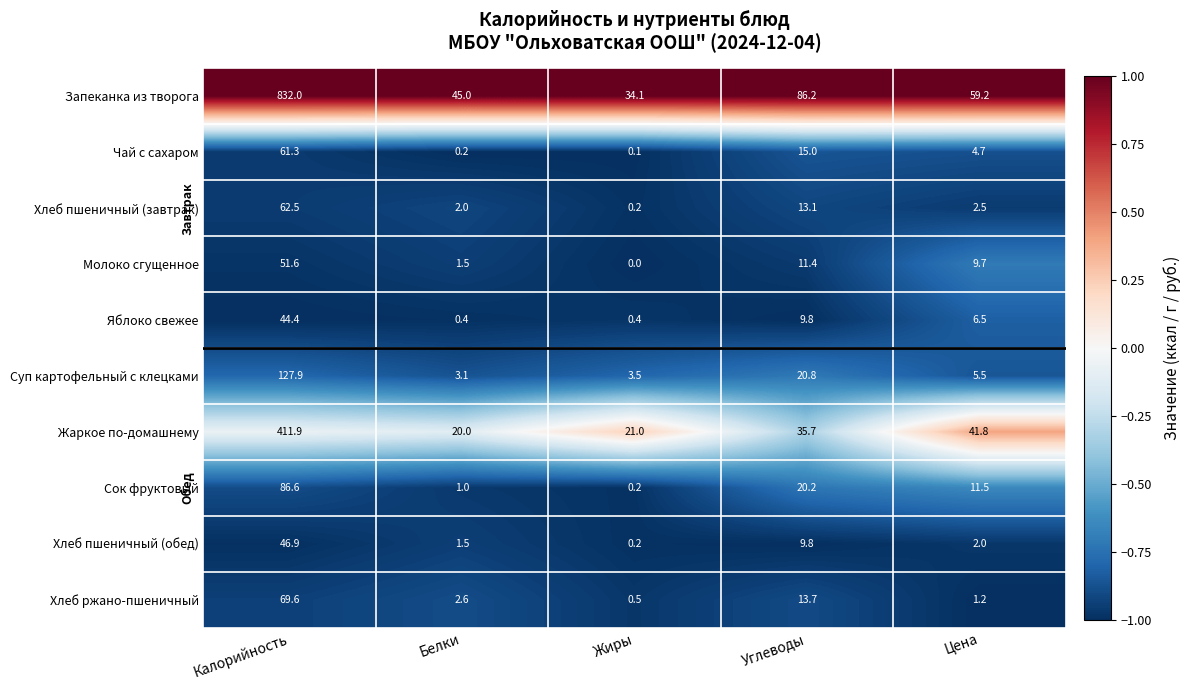

List the series in order of their peak value, highest first.

Запеканка из творога, Жаркое по-домашнему, Суп картофельный с клецками, Сок фруктовый, Хлеб ржано-пшеничный, Хлеб пшеничный (завтрак), Чай с сахаром, Молоко сгущенное, Хлеб пшеничный (обед), Яблоко свежее